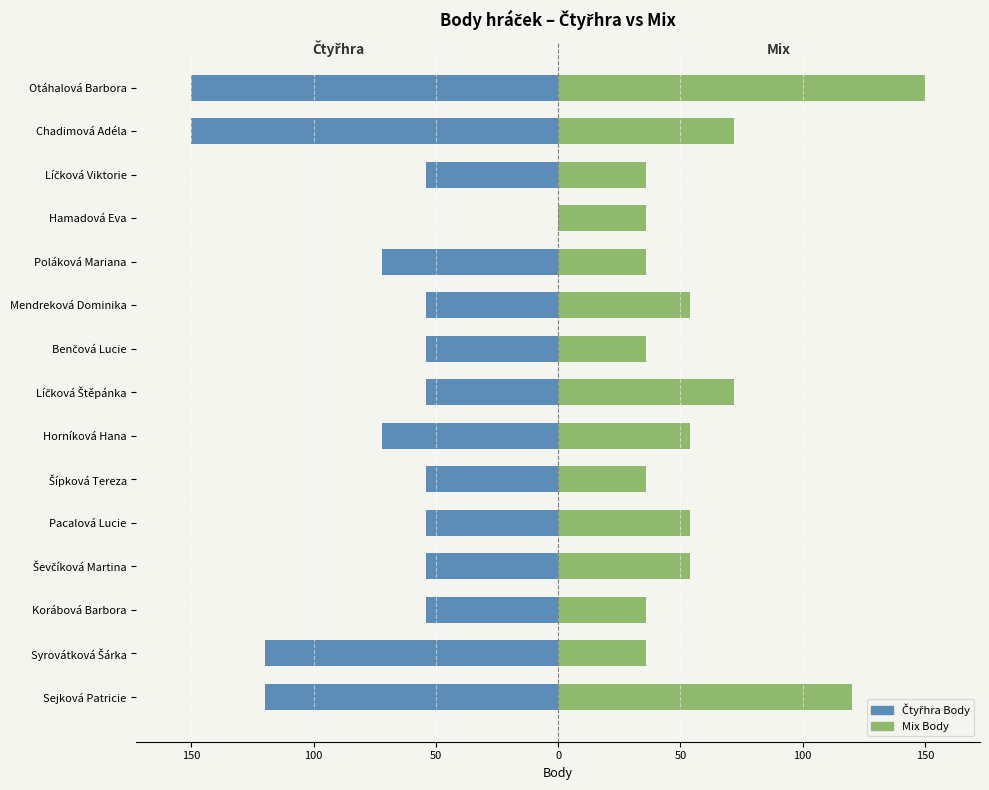

True or false: Mix Body has a value of 15 at Líčková Viktorie.

False